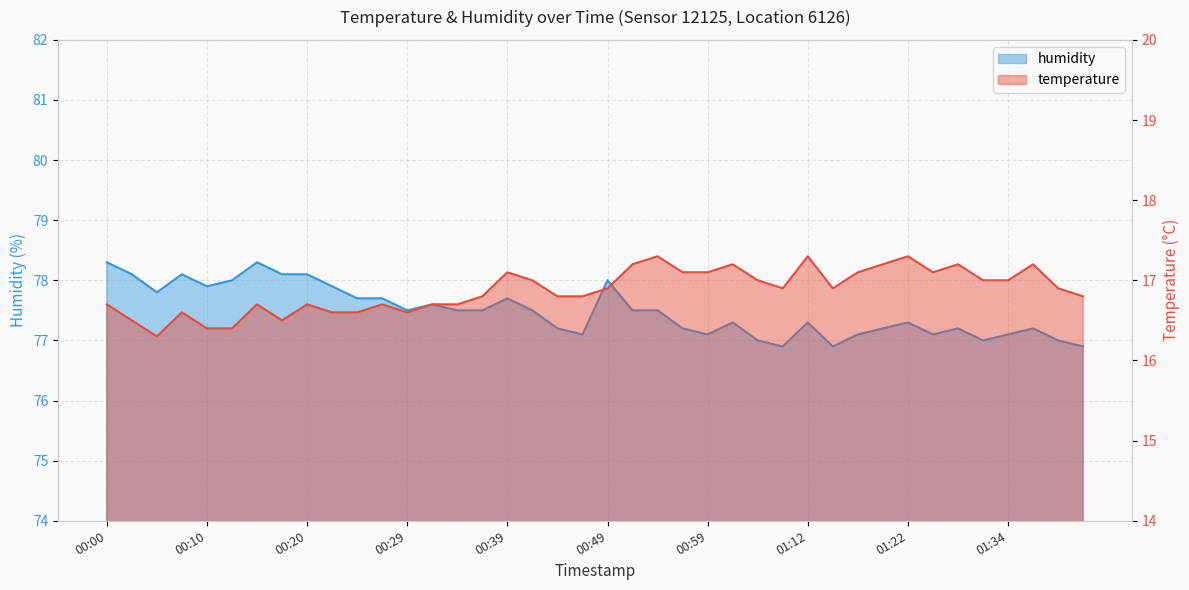

At 00:56, list the series in order from smallest to largest.

temperature, humidity